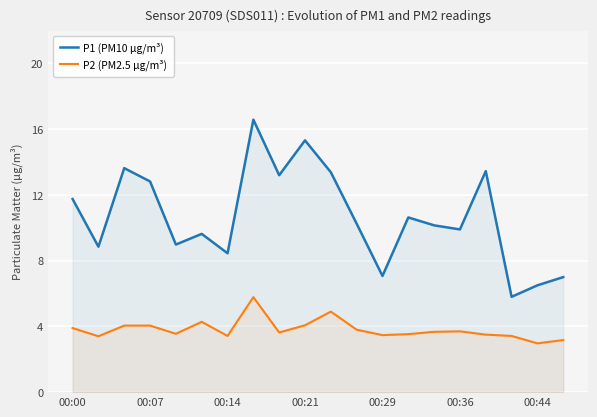

How many lines are shown in the chart?

2